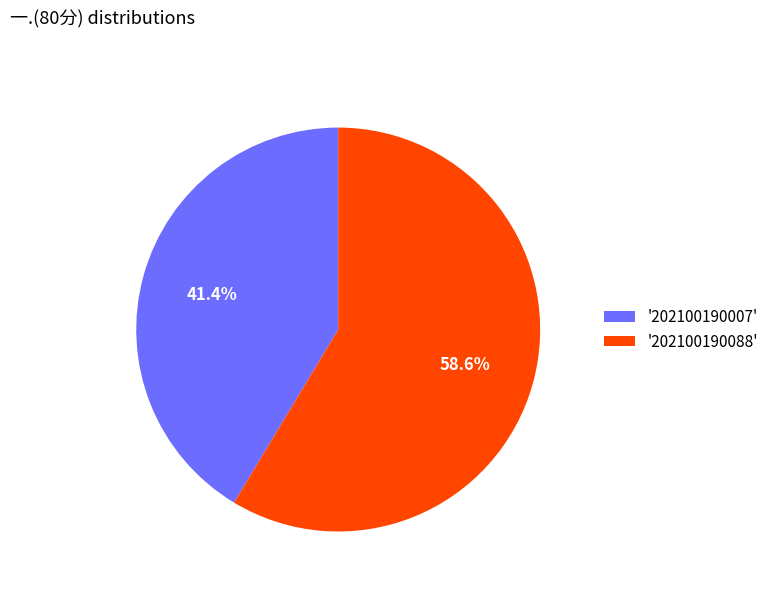

What portion of the pie excludes '202100190088'?

41.4%